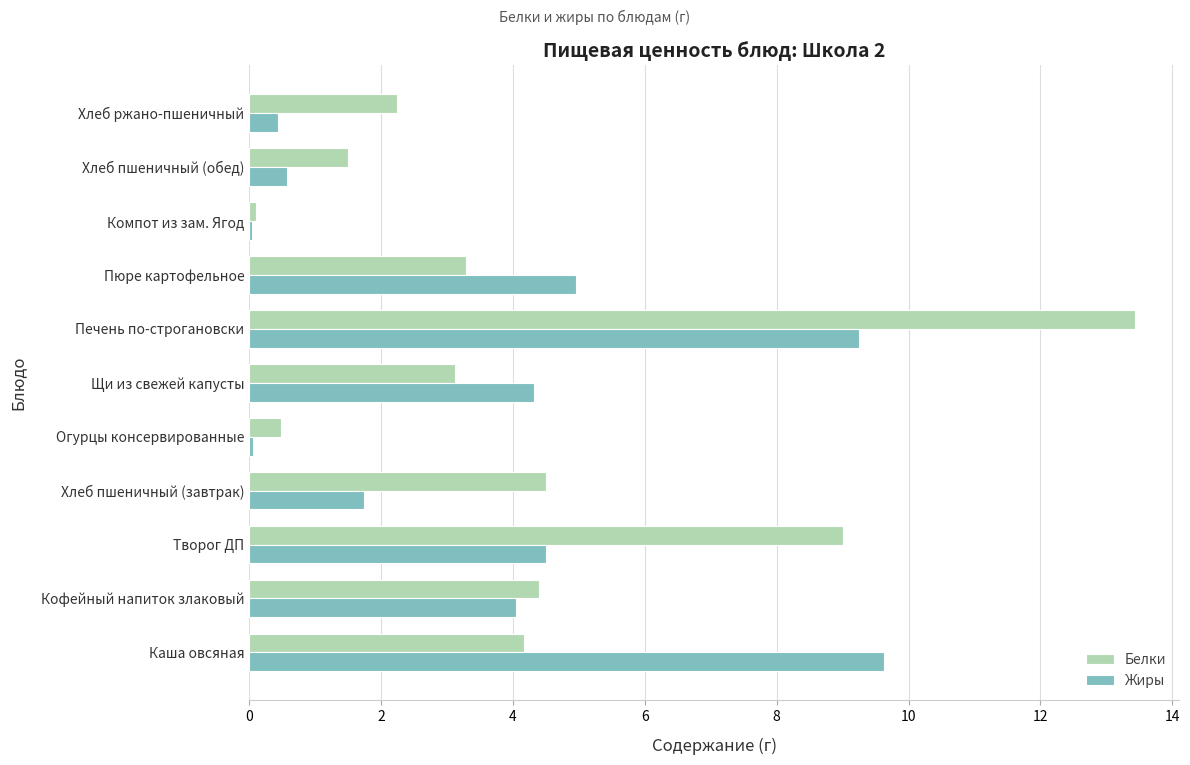

Is it true that Белки equals 15.1 at Творог ДП?

False